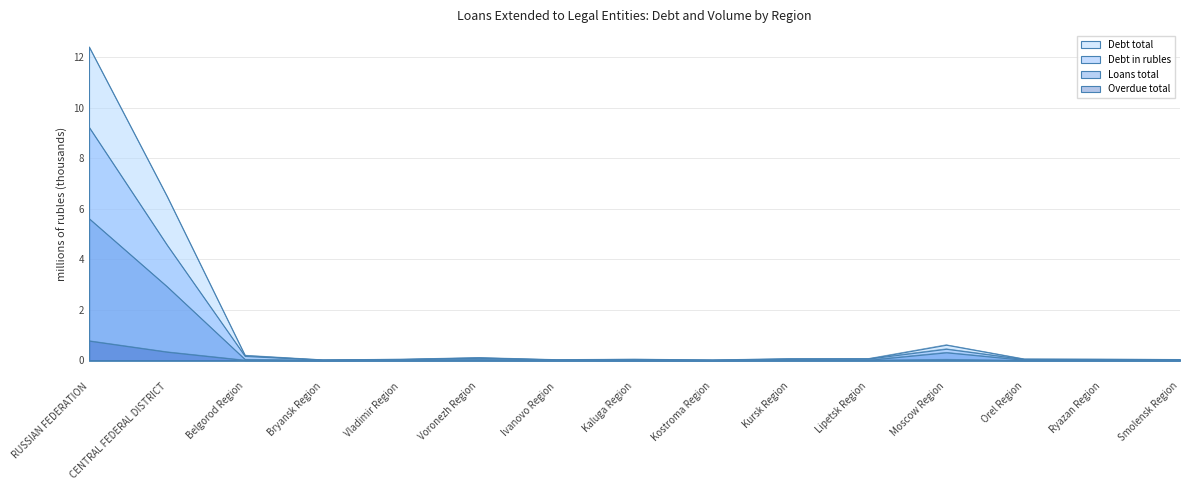

Which has a higher value, Smolensk Region or Kostroma Region?

Smolensk Region